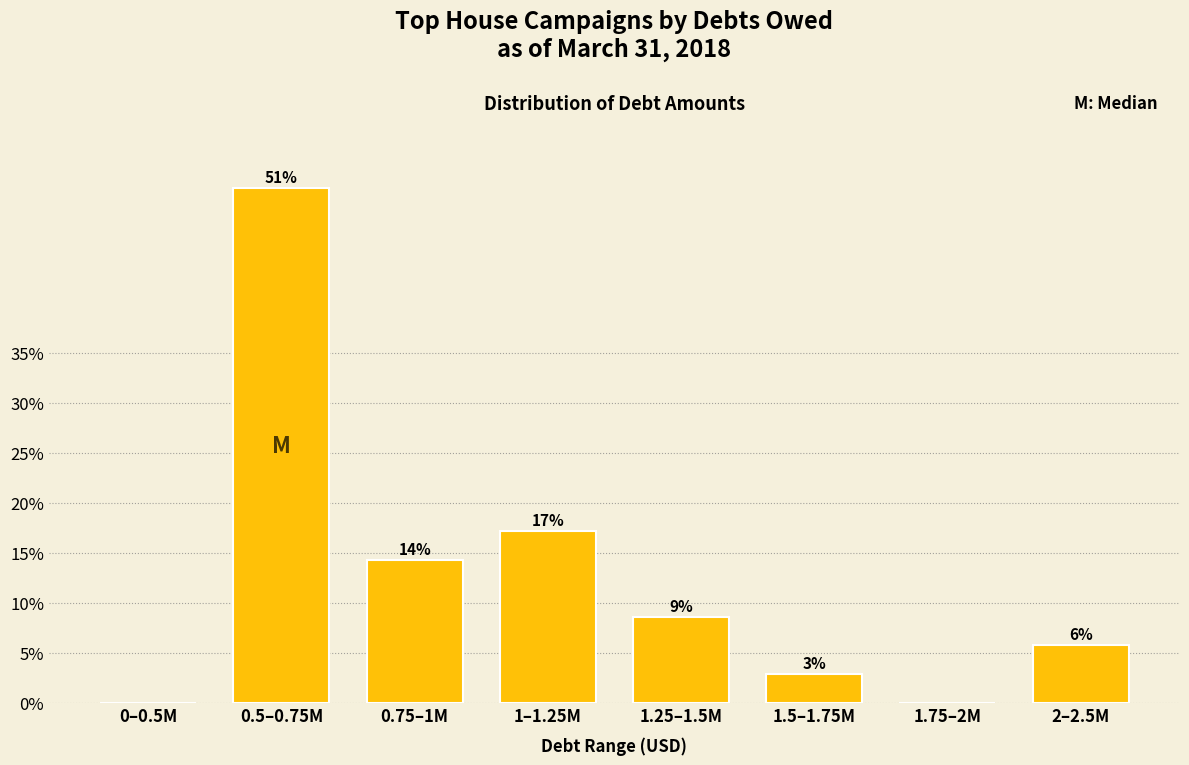

Are the bars horizontal?

No